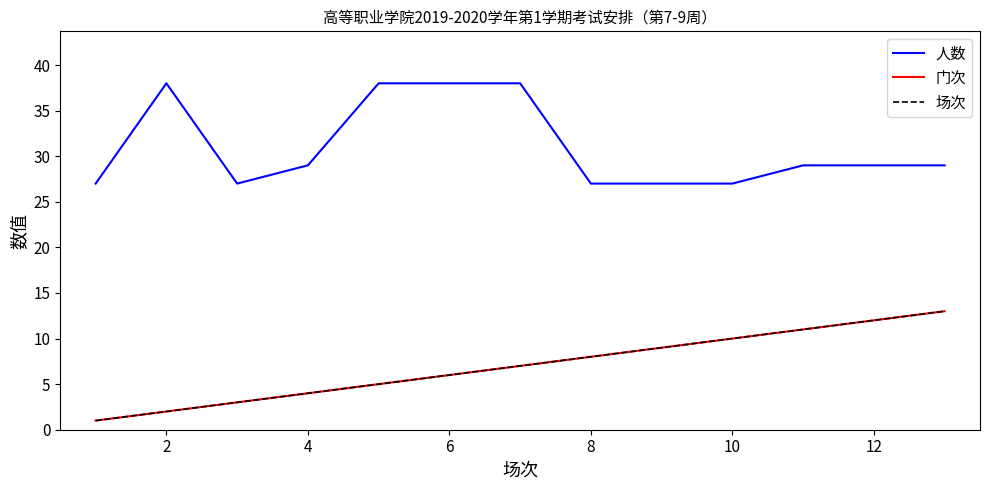

Does the chart have visible grid lines?

No